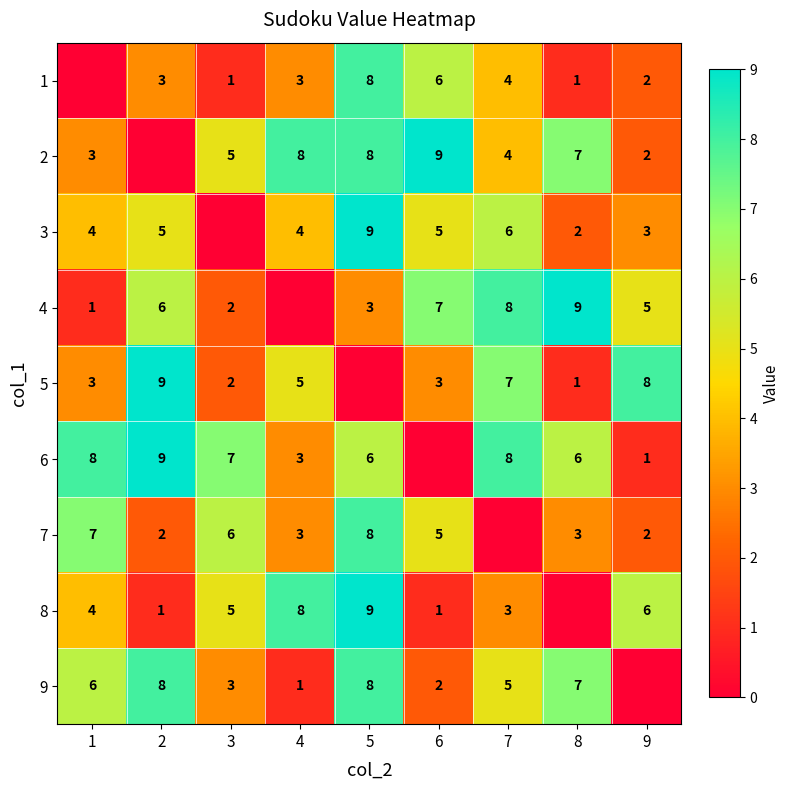

Is the value of 1 at 6 greater than the value of 9 at 2?

No